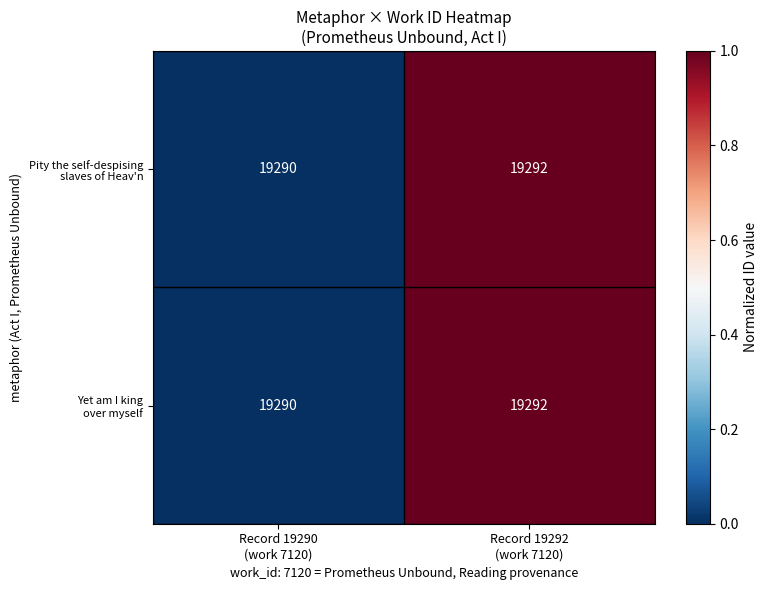

What is the greatest value displayed?

19292